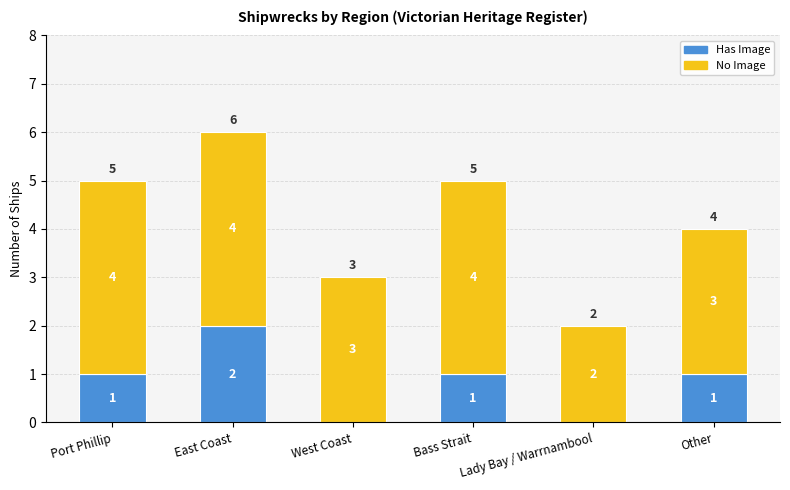

Is it true that Has Image equals 1 at Other?

True